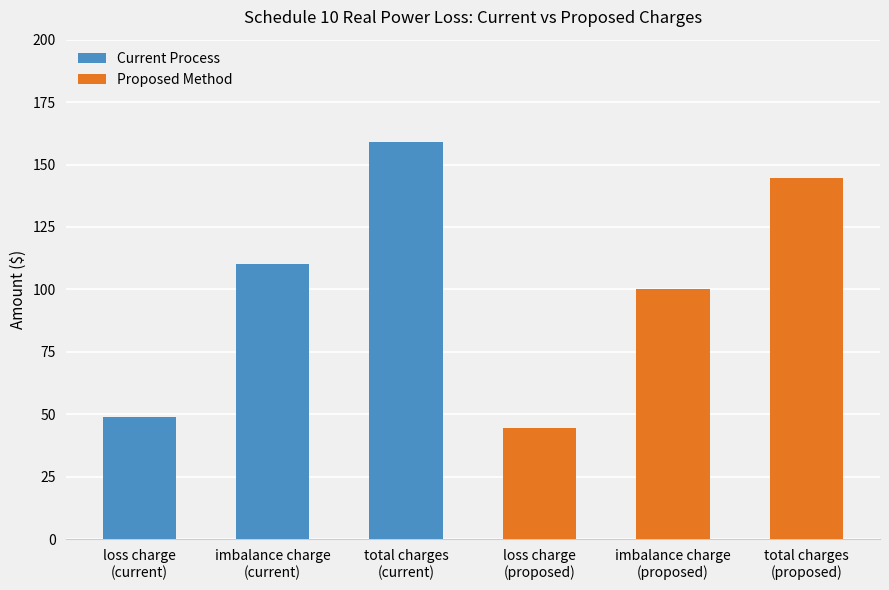

What is the change in value from imbalance charge
(current) to loss charge
(proposed)?

-65.5